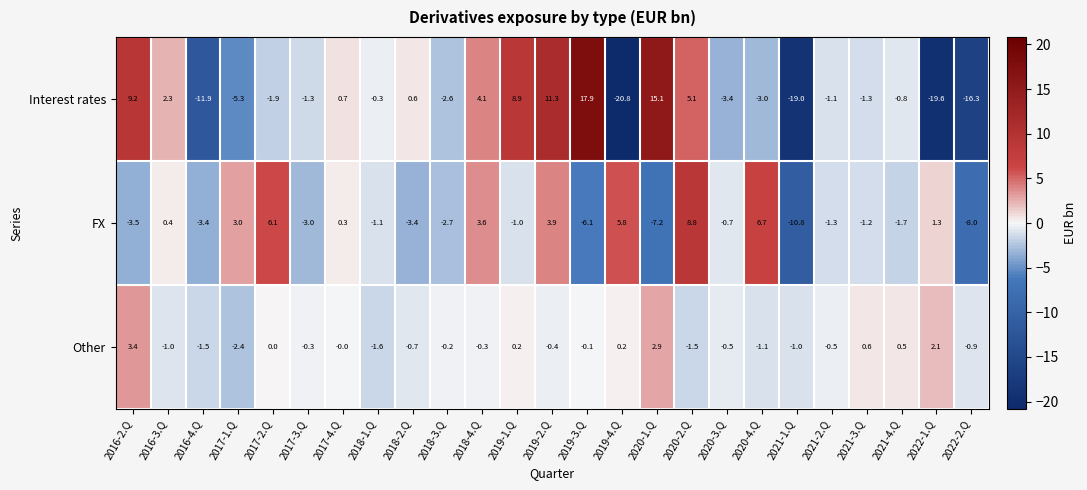

At how many categories does at least one series exceed 11?

3